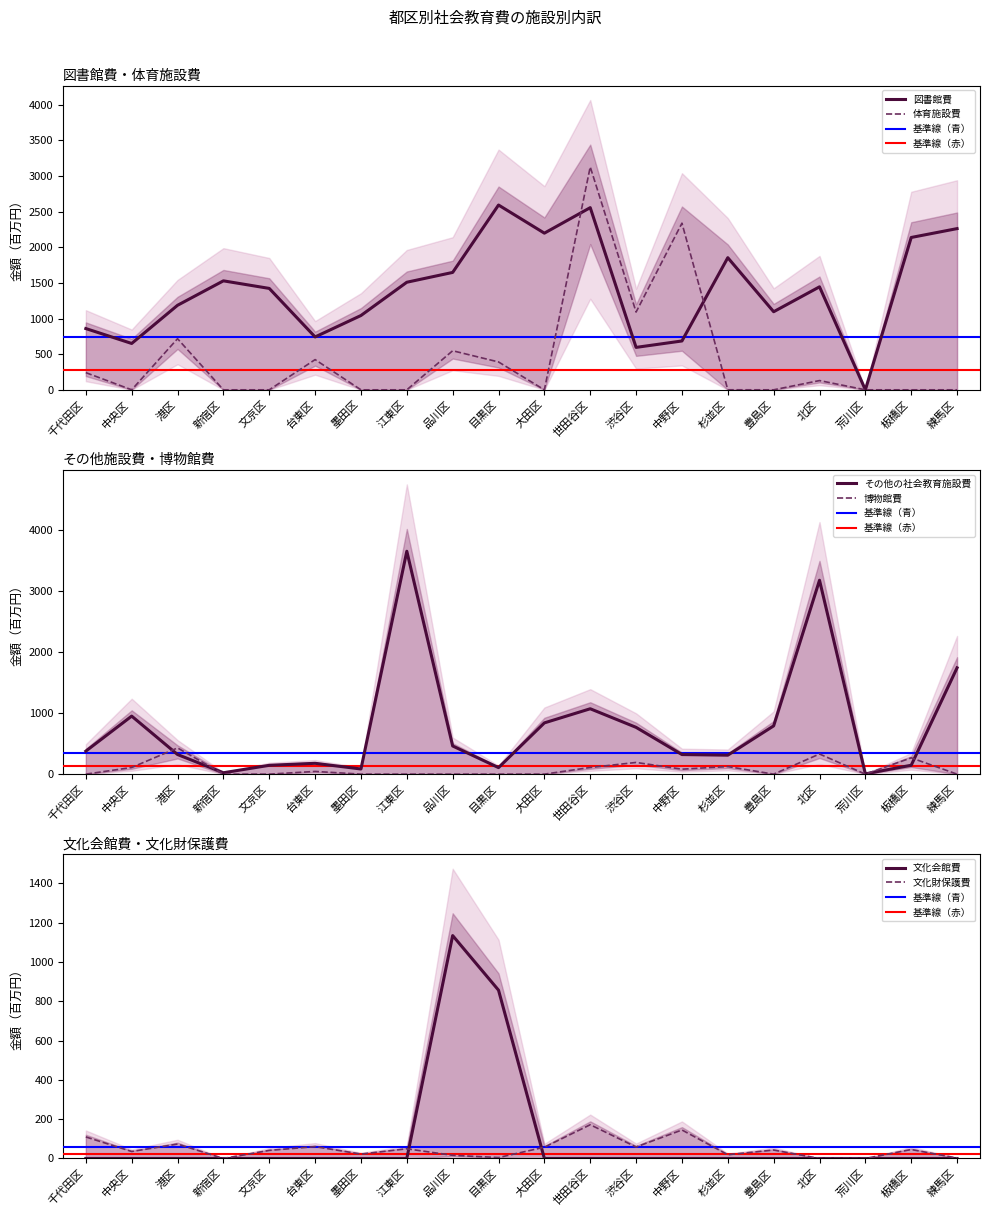

Rank the series by their maximum value, from lowest to highest.

文化財保護費, 博物館費, 文化会館費, 図書館費, 体育施設費, その他の社会教育施設費